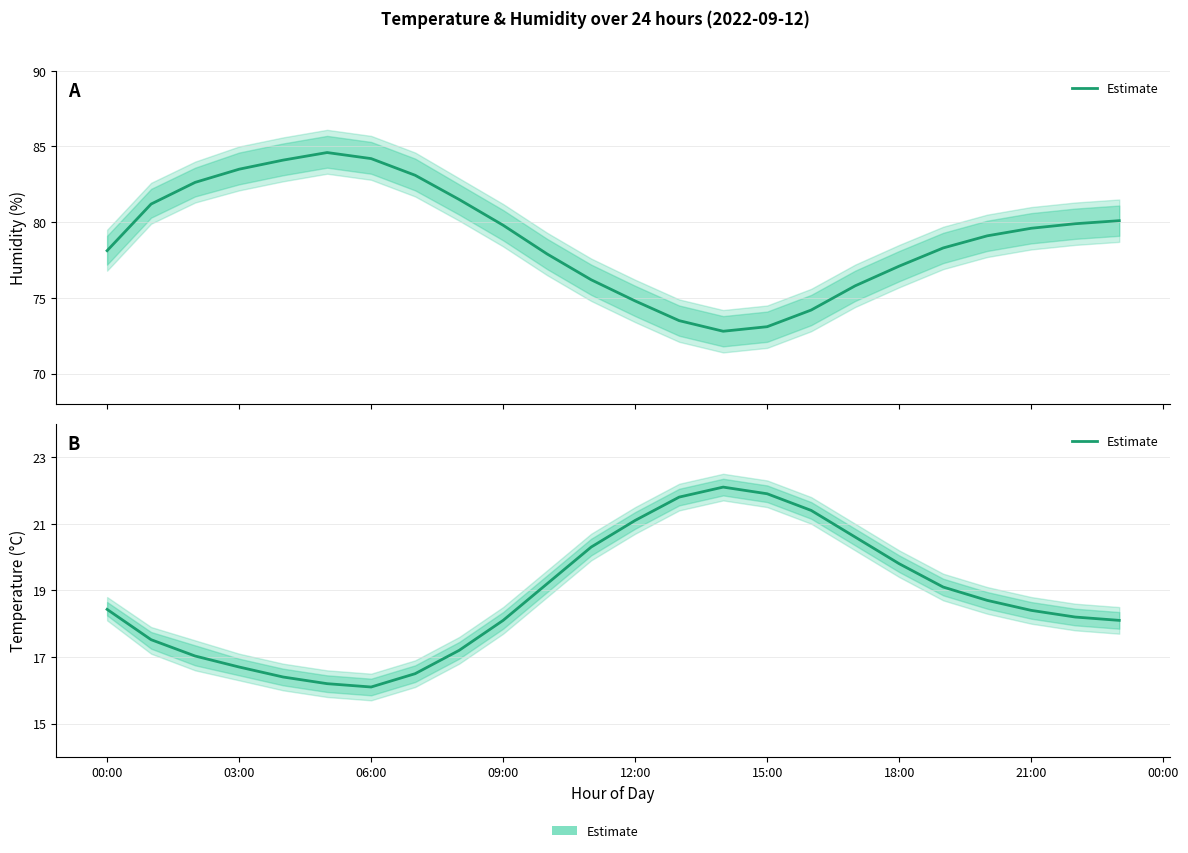

Reading left to right, extract all data points from this chart.

18.4	17.5	17.0	16.7	16.4	16.2	16.1	16.5	17.2	18.1	19.2	20.3	21.1	21.8	22.1	21.9	21.4	20.6	19.8	19.1	18.7	18.4	18.2	18.1